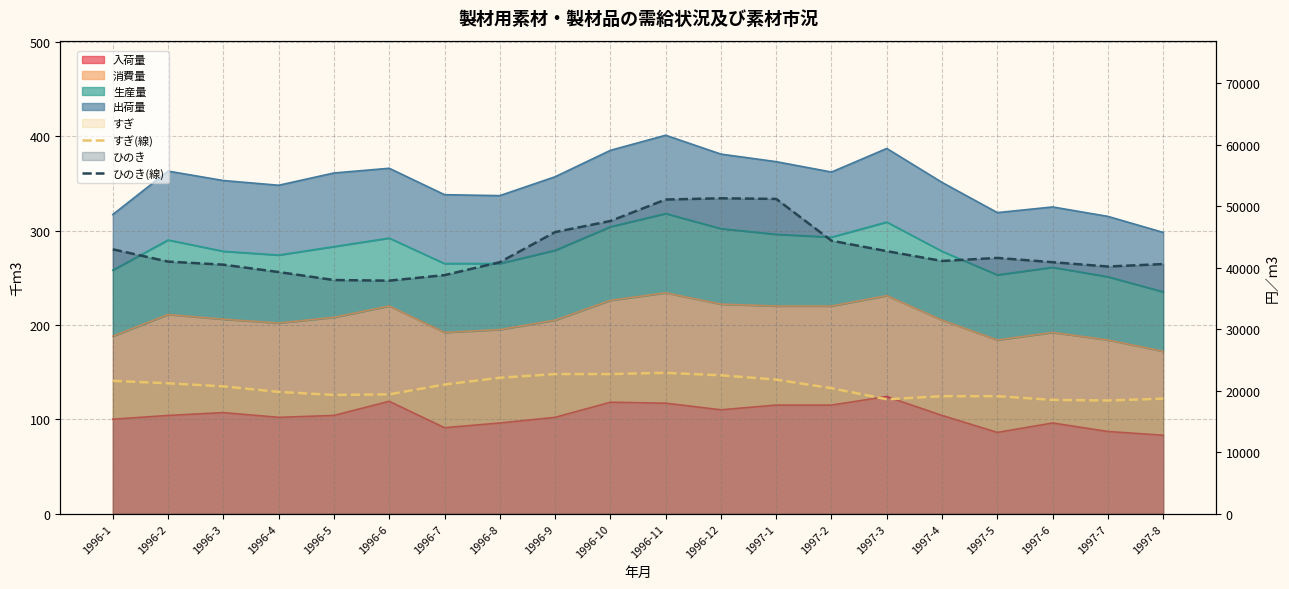

What is the value of the ひのき(線) point at the 9th from the left?

45800